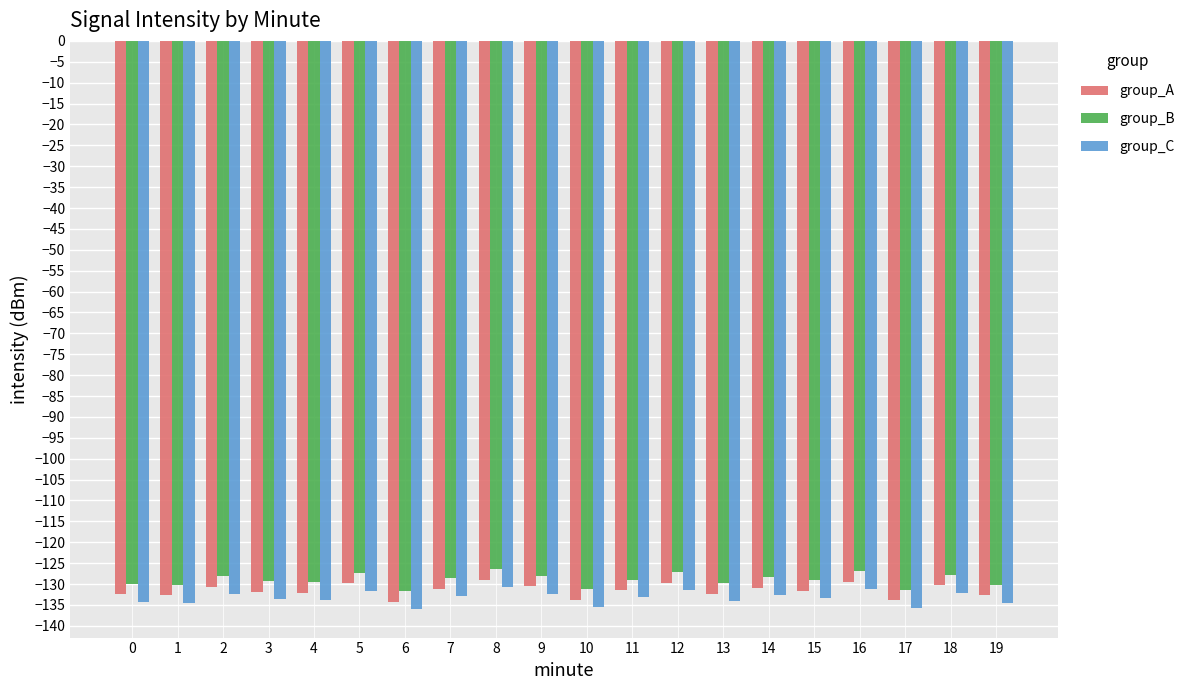

The value of group_B at 16 is -126.9. True or false?

True